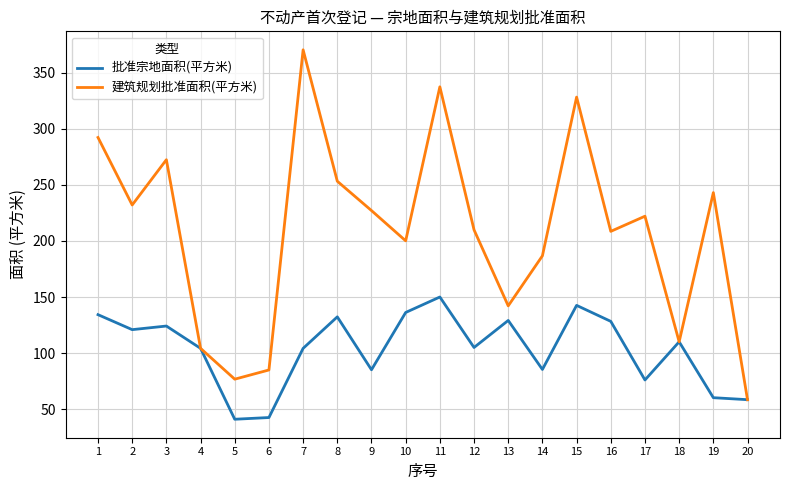

What is the difference between the maximum and minimum values in the 批准宗地面积(平方米) series?

109.1